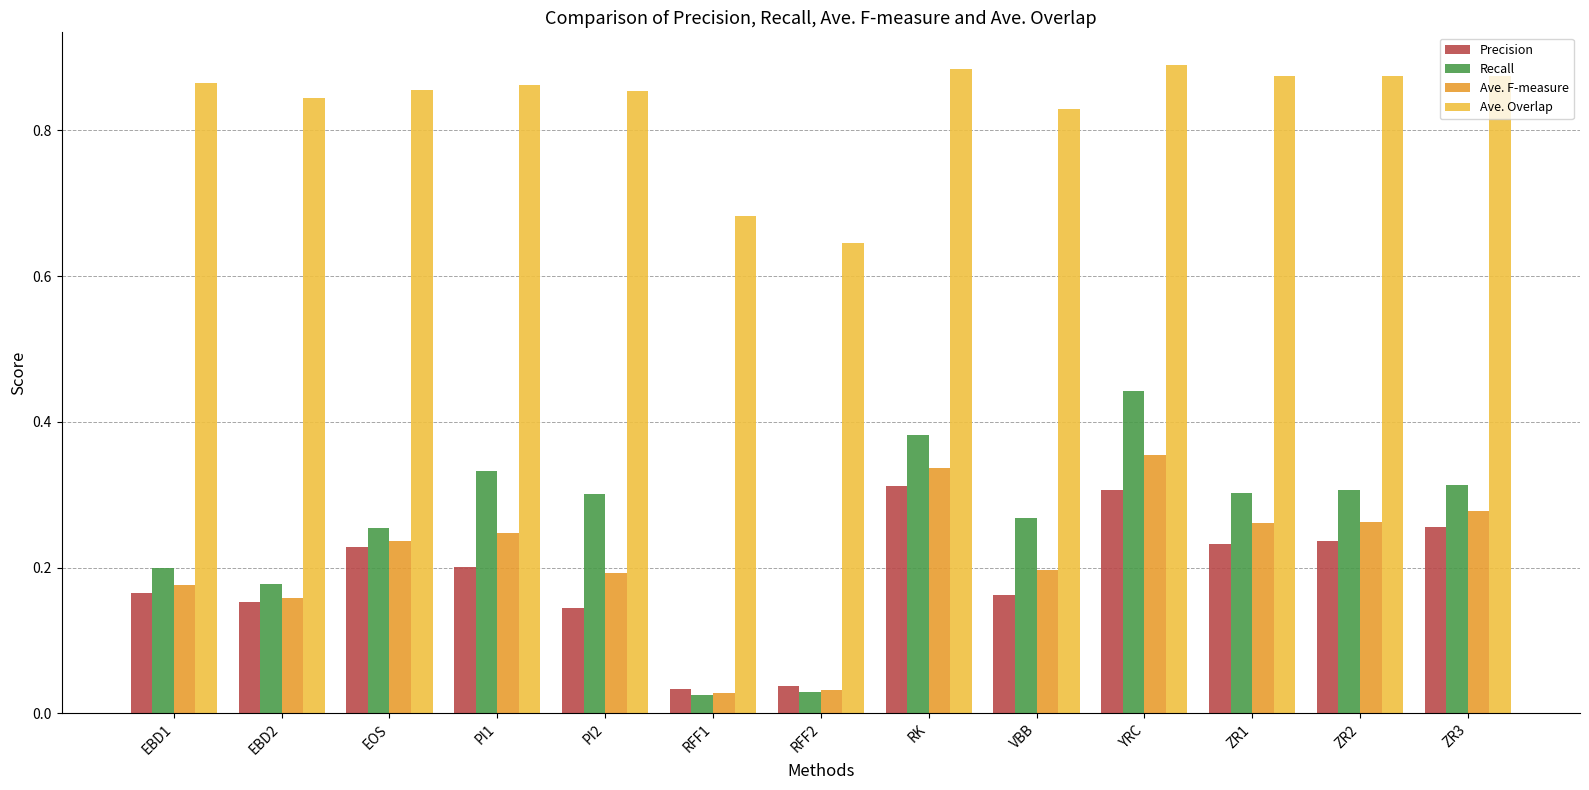

Which series has the largest range (max minus min)?

Recall